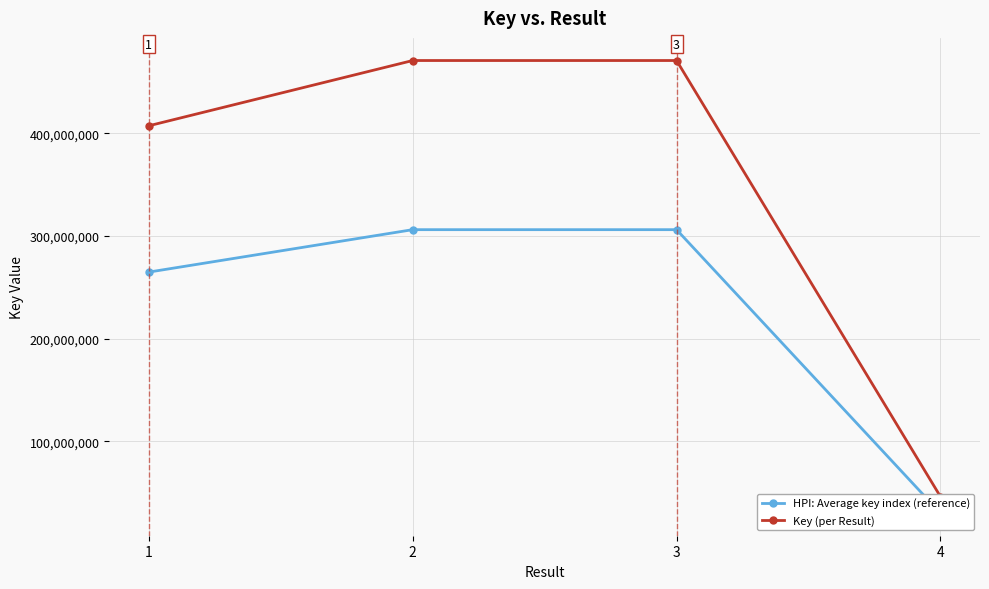

Which has a higher value, 1 or 2?

2